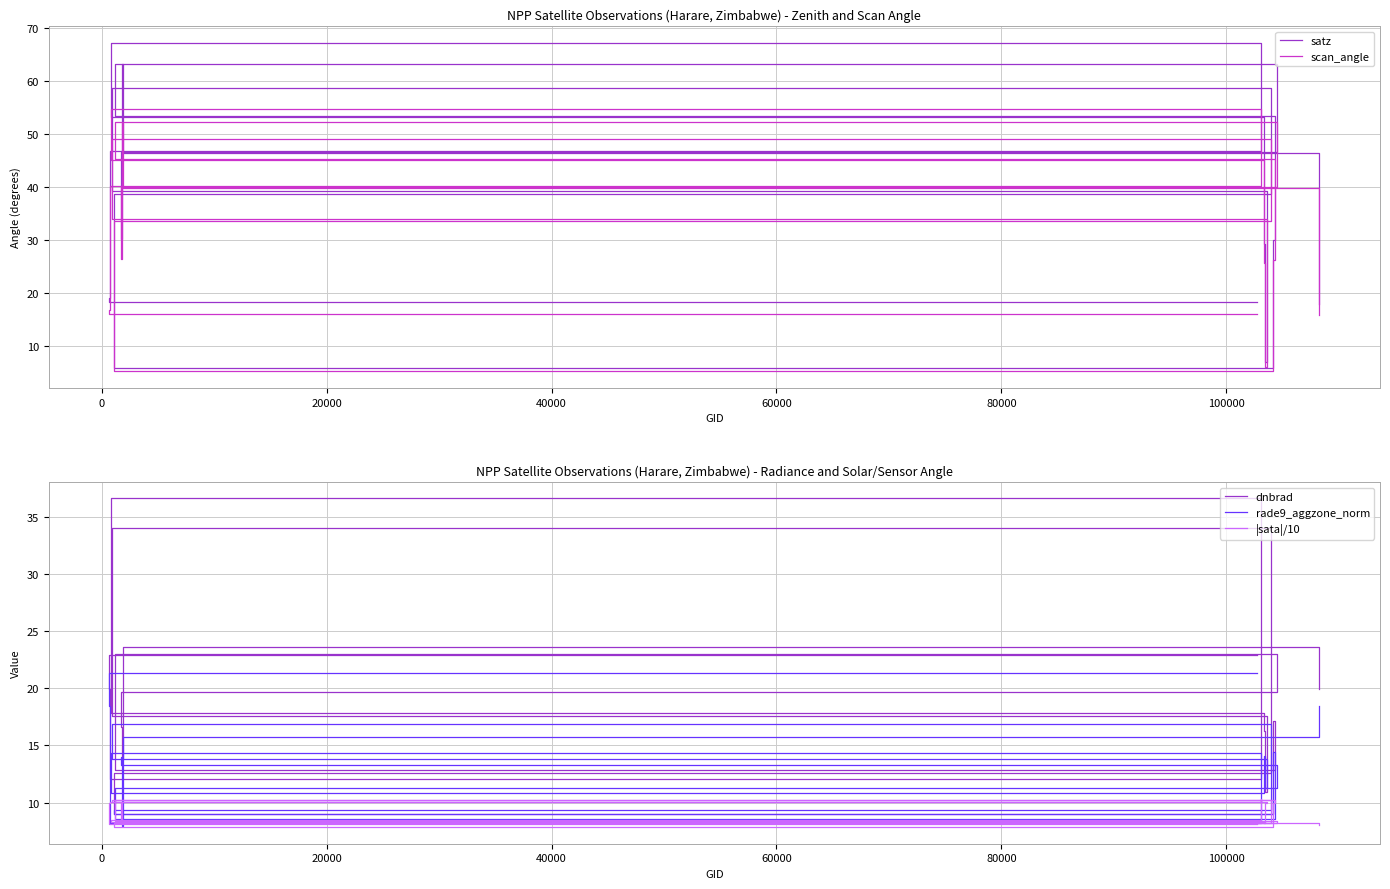

What is the maximum value for satz?

67.2